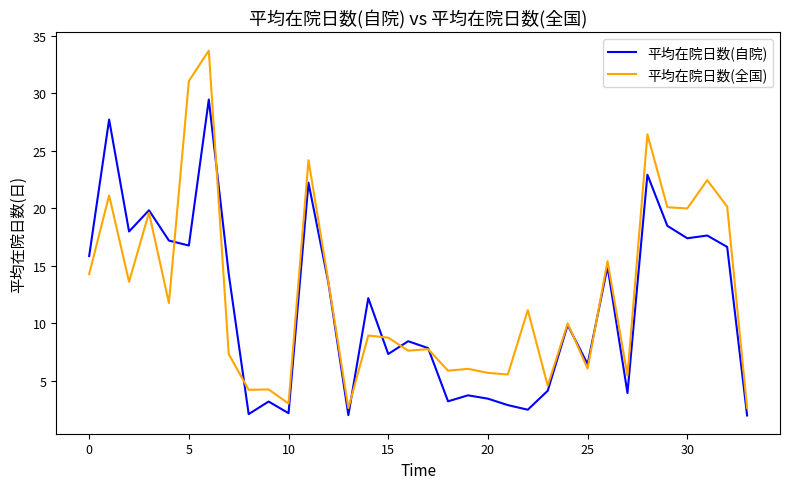

List the series in order of their peak value, lowest first.

平均在院日数(自院), 平均在院日数(全国)